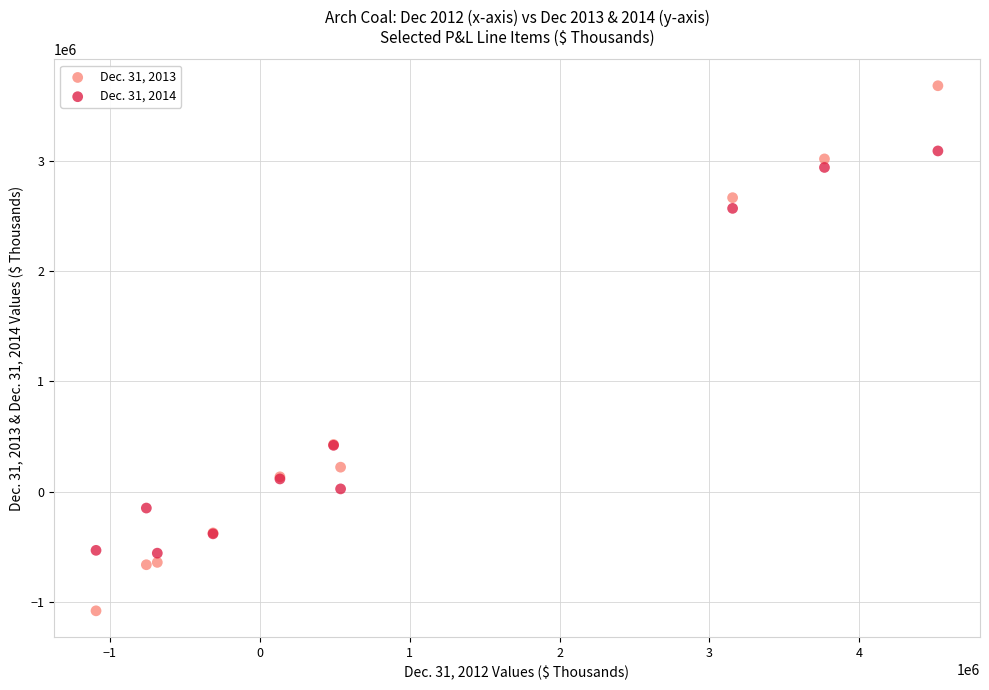

Which series reaches the maximum Y coordinate?

Dec. 31, 2013